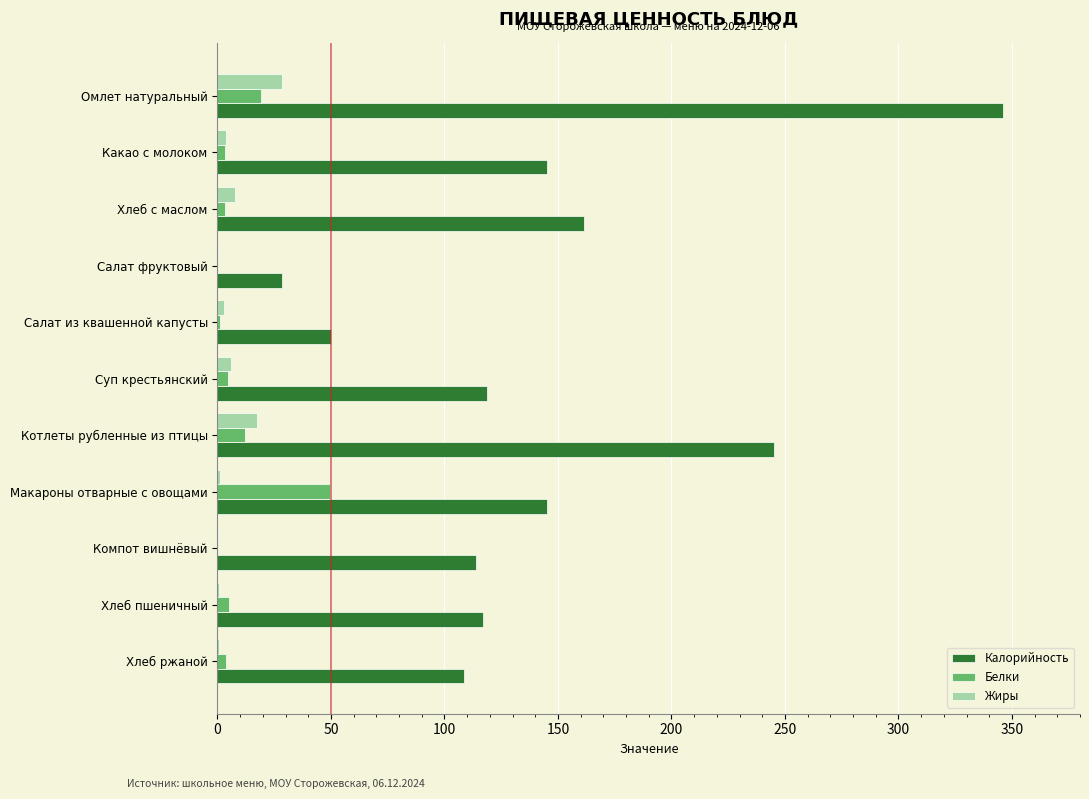

Which label corresponds to the largest value in the chart?

Омлет натуральный